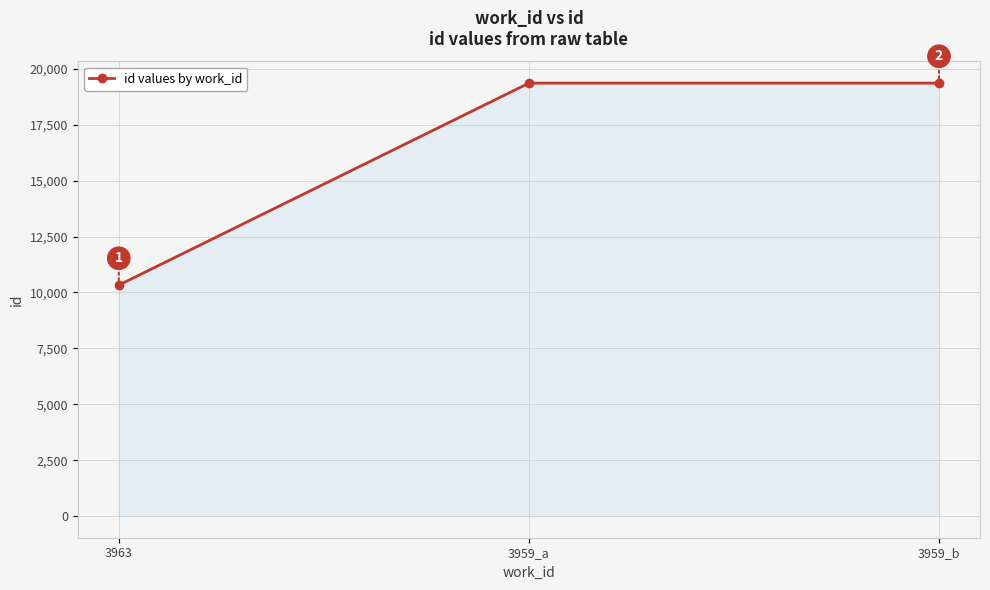

What is the value of the 1st point from the left?

10327